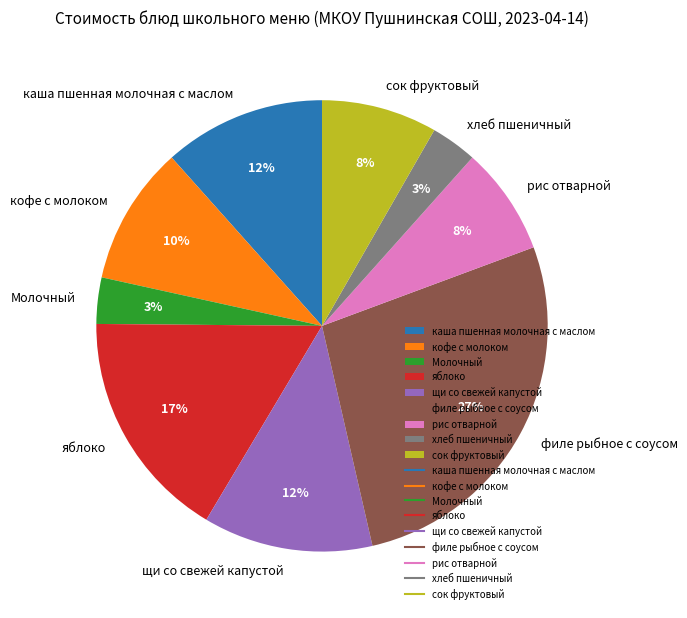

Does кофе с молоком represent more than half of the total?

No